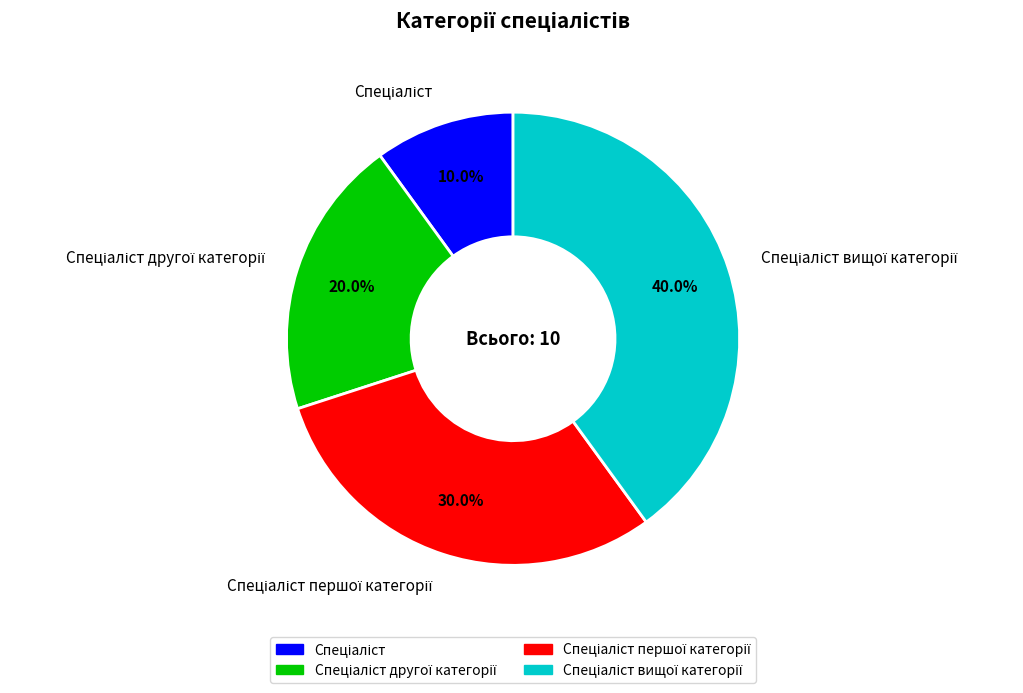

Is there a majority slice in this chart?

No